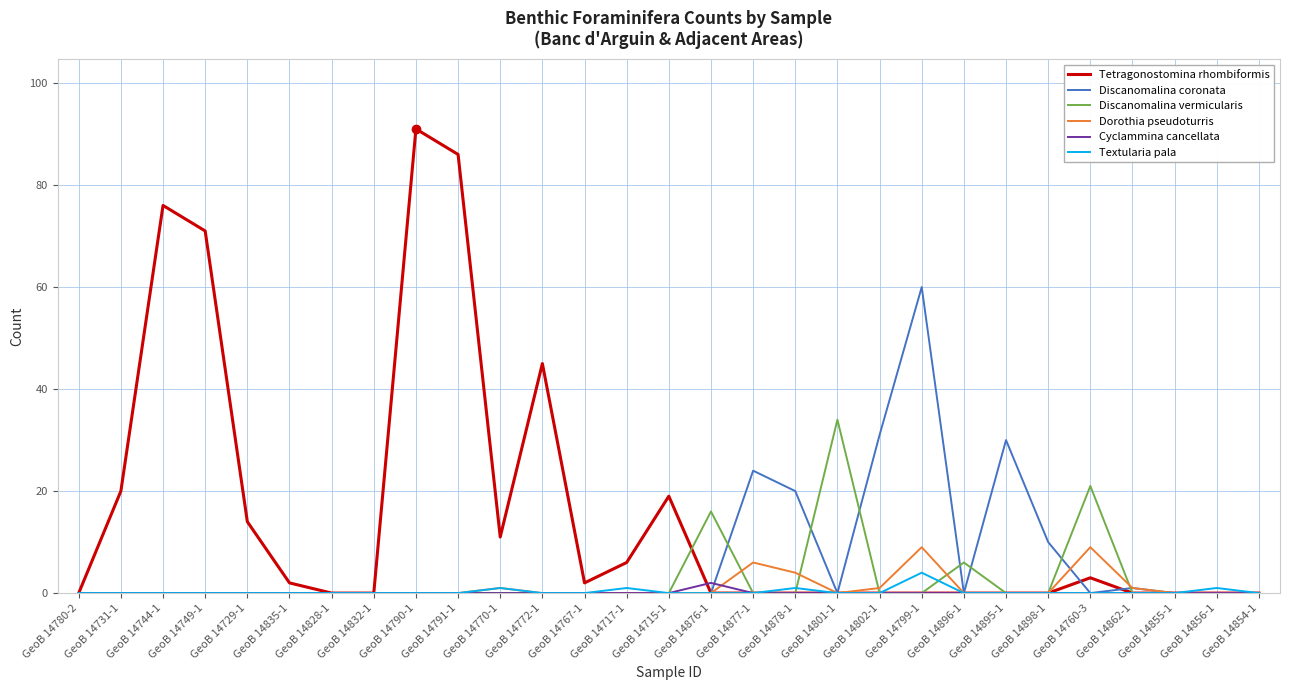

Which series has the largest total across all categories?

Tetragonostomina rhombiformis